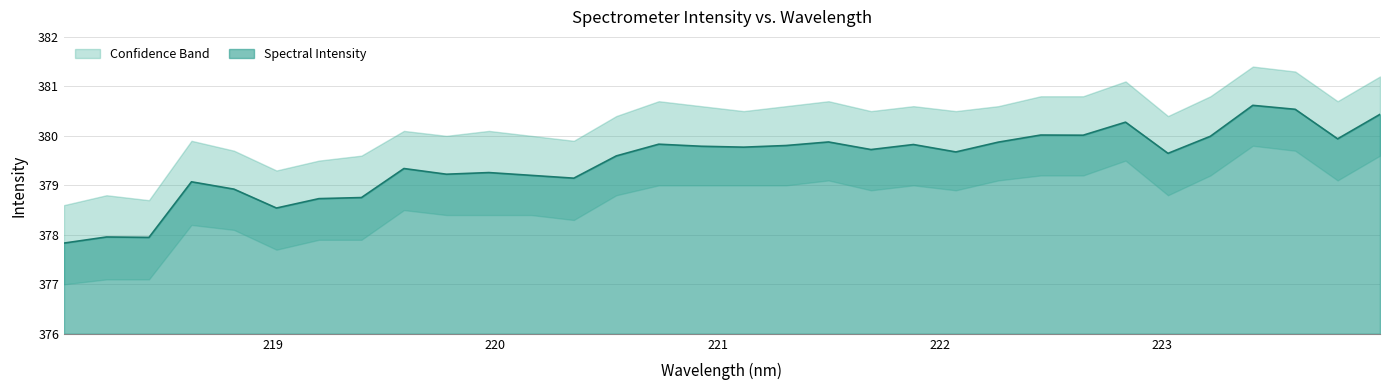

Reading left to right, list all the values displayed in this chart.

Spectral Intensity: 218.0596=377.8	218.2508=378.0	218.442=377.9	218.6332=379.1	218.8244=378.9	219.0156=378.5	219.2067=378.7	219.3979=378.8	219.589=379.3	219.7801=379.2	219.9712=379.3	220.1623=379.2	220.3533=379.1	220.5444=379.6	220.7354=379.8	220.9264=379.8	221.1174=379.8	221.3083=379.8	221.4993=379.9	221.6902=379.7	221.8812=379.8	222.0721=379.7	222.263=379.9	222.4538=380.0	222.6447=380.0	222.8355=380.3	223.0264=379.6	223.2172=380.0	223.408=380.6	223.5987=380.5	223.7895=379.9	223.9802=380.4
Lower Bound: 218.0596=377.0	218.2508=377.1	218.442=377.1	218.6332=378.2	218.8244=378.1	219.0156=377.7	219.2067=377.9	219.3979=377.9	219.589=378.5	219.7801=378.4	219.9712=378.4	220.1623=378.4	220.3533=378.3	220.5444=378.8	220.7354=379.0	220.9264=379.0	221.1174=379.0	221.3083=379.0	221.4993=379.1	221.6902=378.9	221.8812=379.0	222.0721=378.9	222.263=379.1	222.4538=379.2	222.6447=379.2	222.8355=379.5	223.0264=378.8	223.2172=379.2	223.408=379.8	223.5987=379.7	223.7895=379.1	223.9802=379.6
Upper Bound: 218.0596=378.6	218.2508=378.8	218.442=378.7	218.6332=379.9	218.8244=379.7	219.0156=379.3	219.2067=379.5	219.3979=379.6	219.589=380.1	219.7801=380.0	219.9712=380.1	220.1623=380.0	220.3533=379.9	220.5444=380.4	220.7354=380.7	220.9264=380.6	221.1174=380.5	221.3083=380.6	221.4993=380.7	221.6902=380.5	221.8812=380.6	222.0721=380.5	222.263=380.6	222.4538=380.8	222.6447=380.8	222.8355=381.1	223.0264=380.4	223.2172=380.8	223.408=381.4	223.5987=381.3	223.7895=380.7	223.9802=381.2